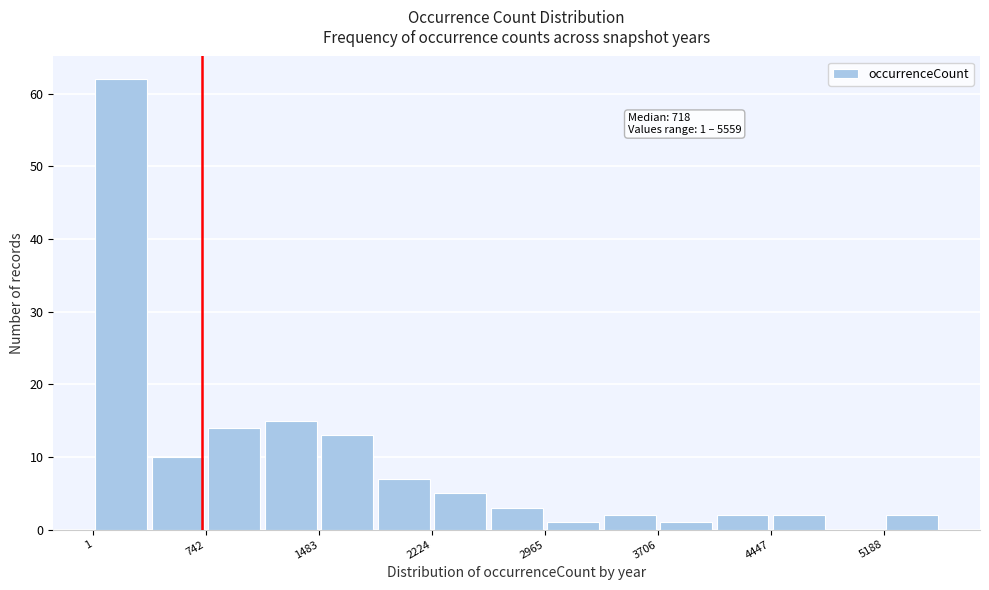

Around what value on the x-axis is the tallest bar? Give the approximate position of its centre, as read against the axis.

200